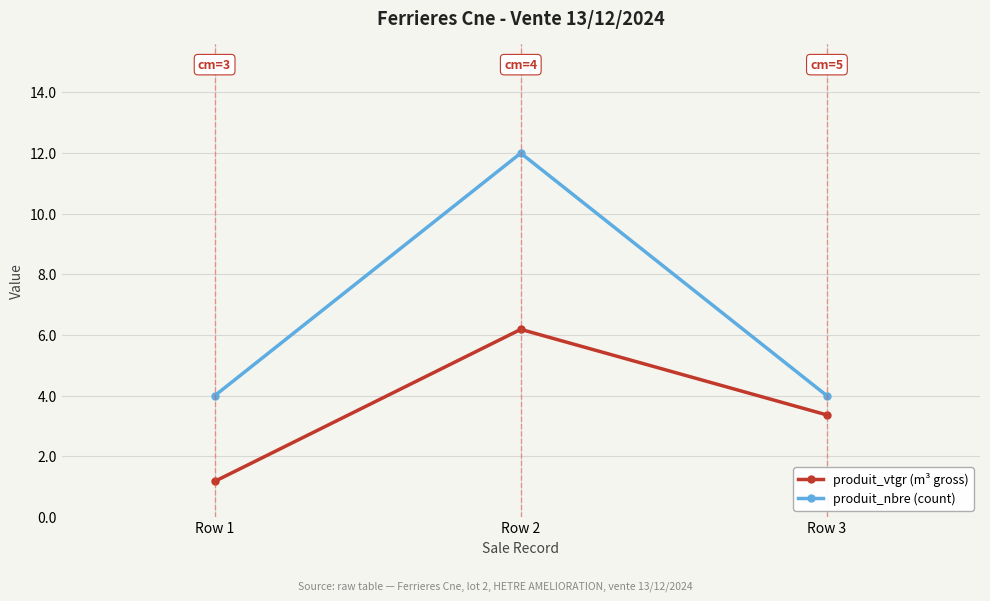

What is the sum of all produit_nbre (count) values?

20.0